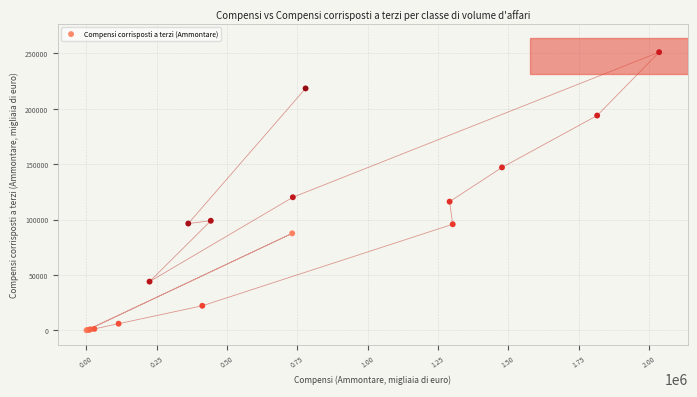

What Y value in the scatter plot is closest to 125576?

120109